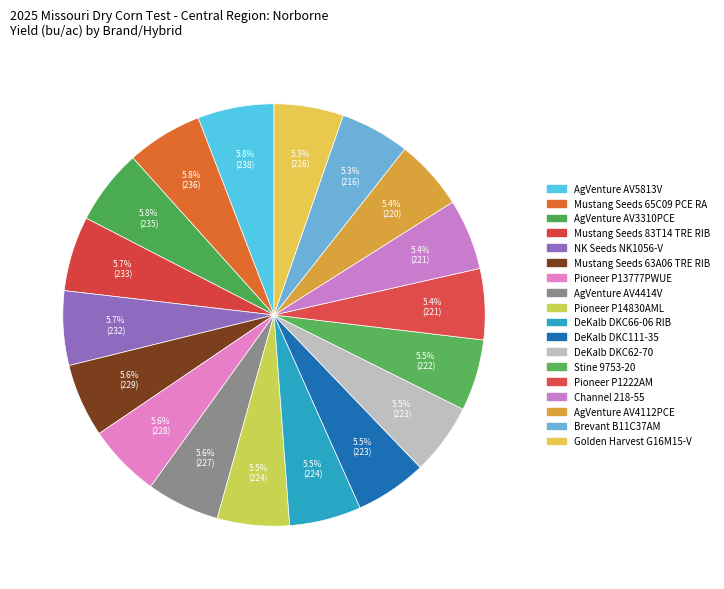

Does Pioneer P14830AML account for over 50% of the chart?

No